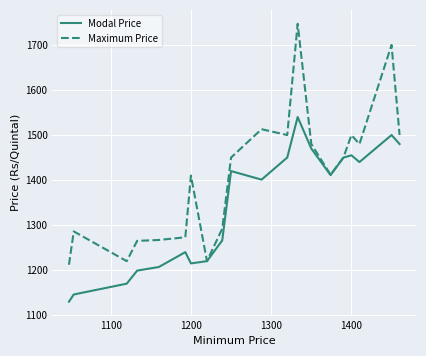

What is the sum of all Modal Price values?

26810